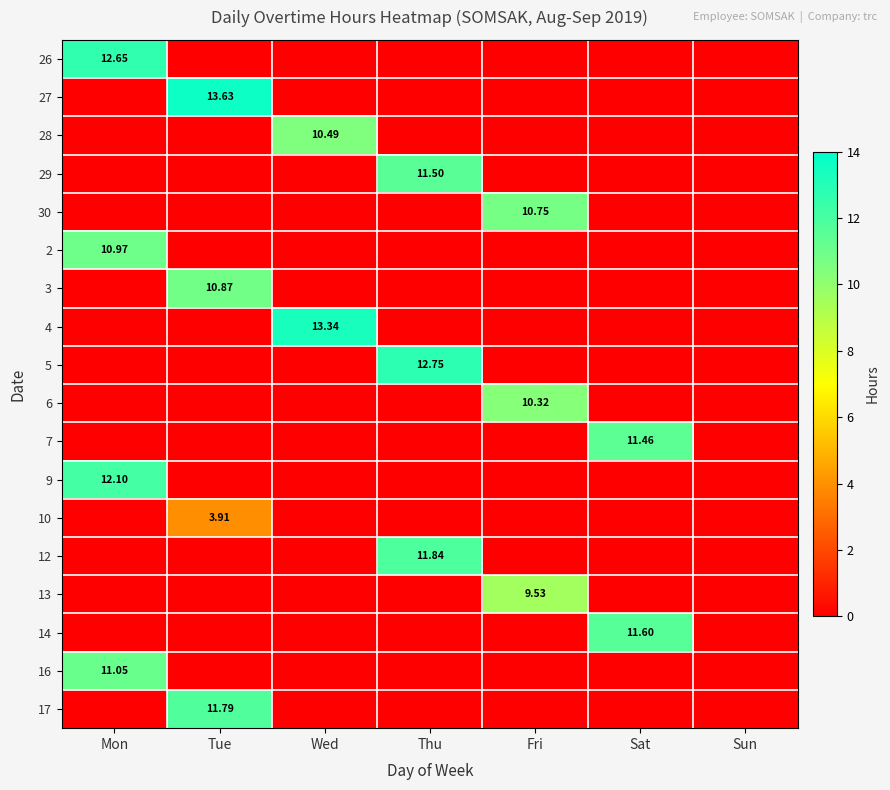

How many values in 10 are above zero?

1